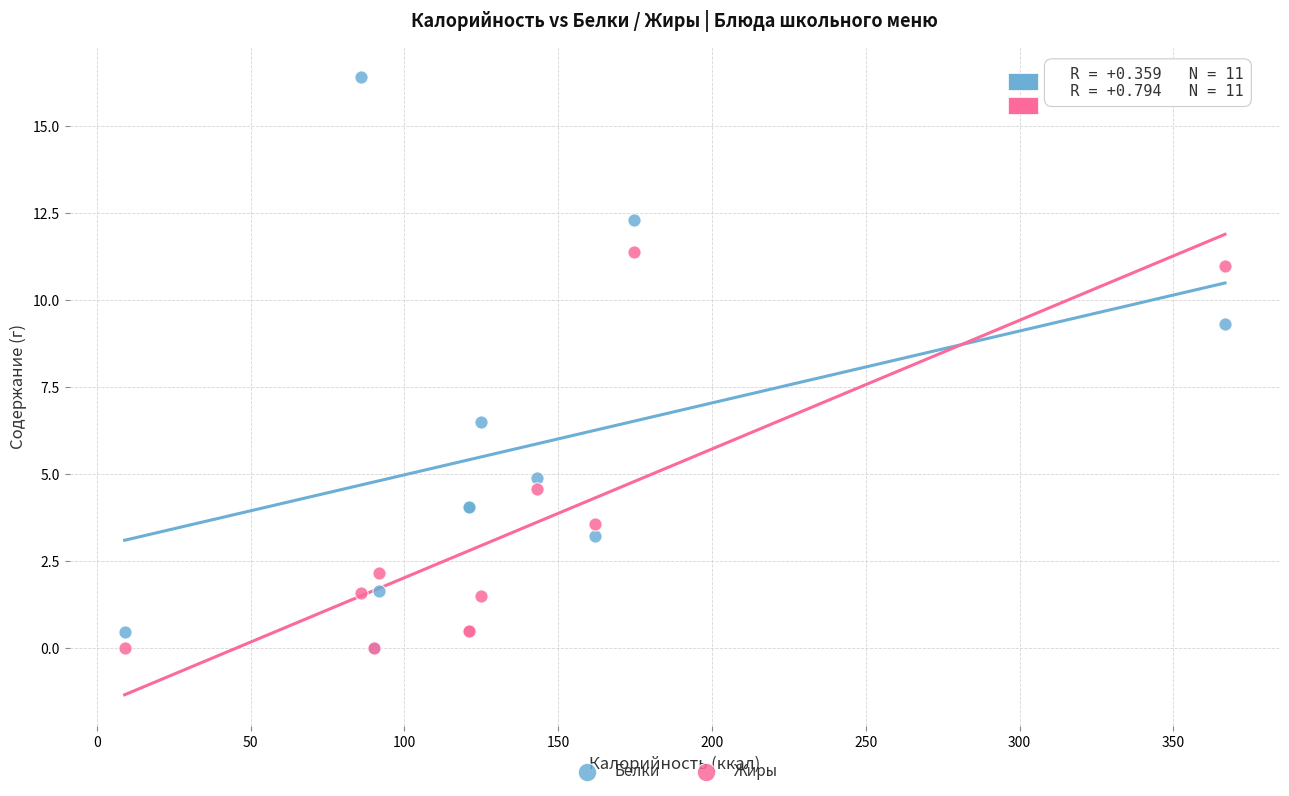

Which series contains the highest Y value?

Белки